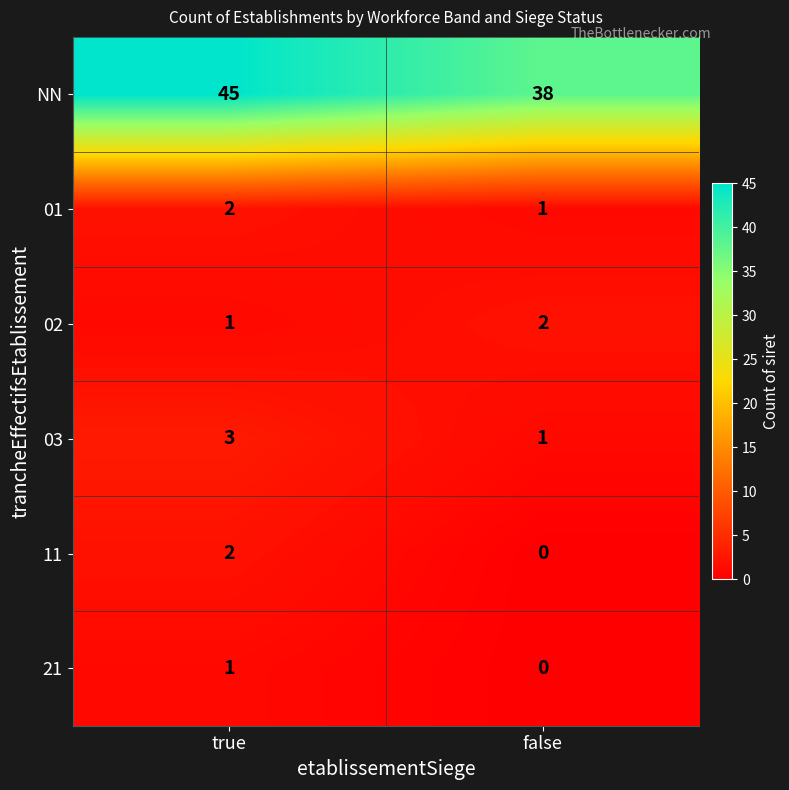

Which series has the widest spread of values?

NN